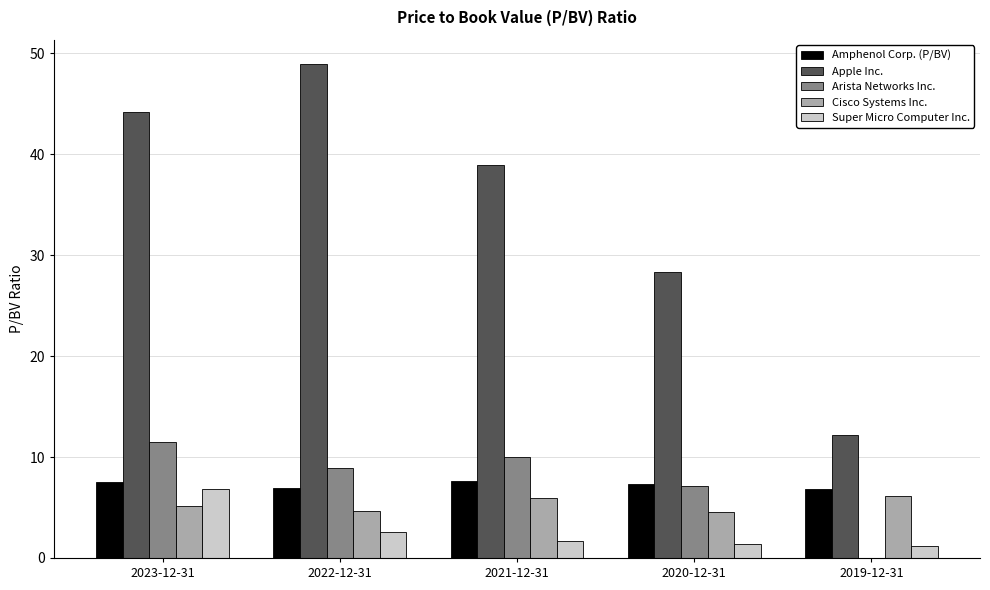

How many data points does each series have?

5